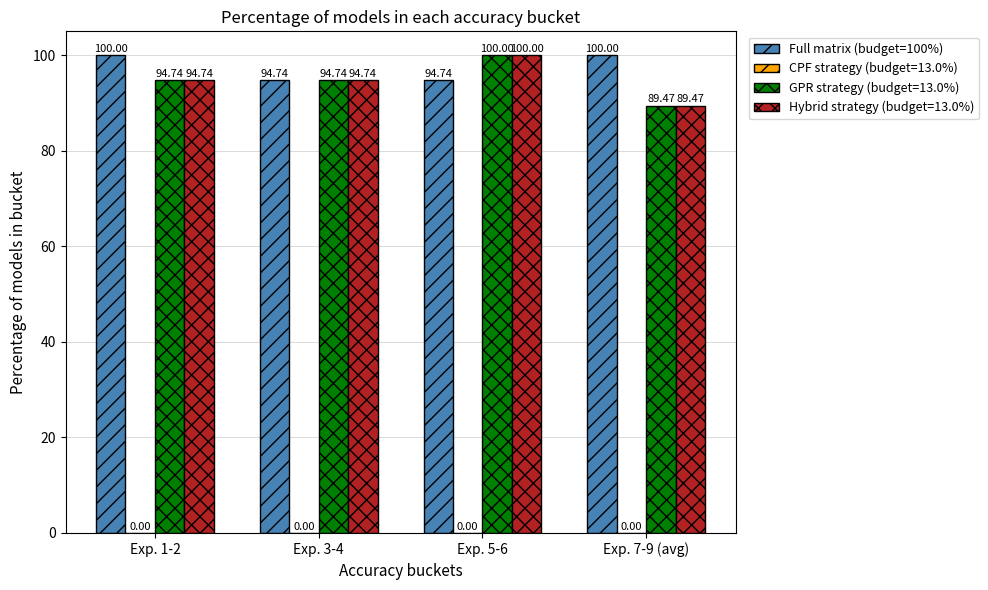

Which category has the lowest value across all series?

Exp. 7-9 (avg)